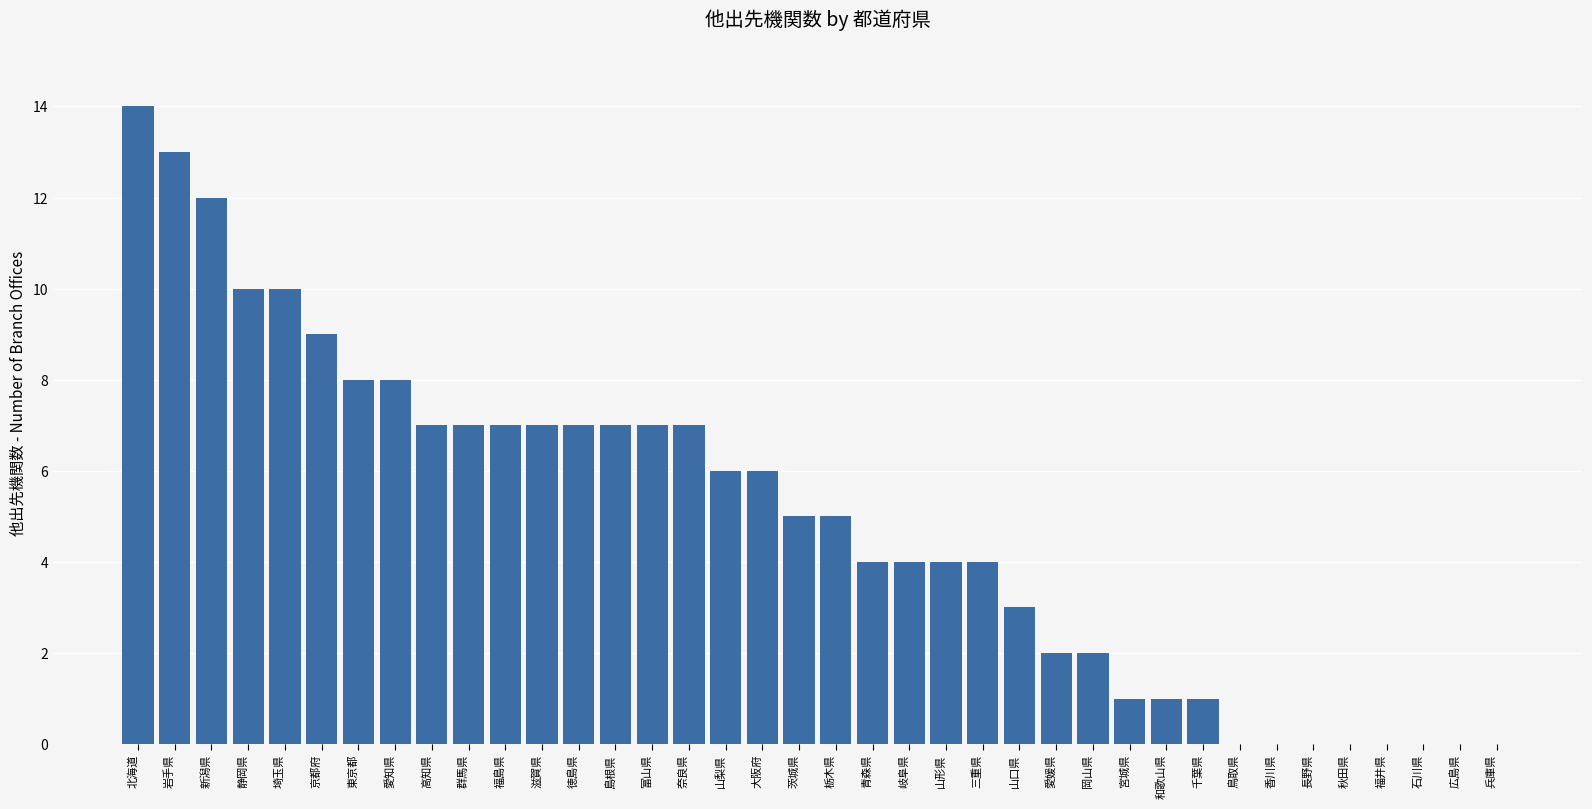

How many categories are shown in the chart?

38